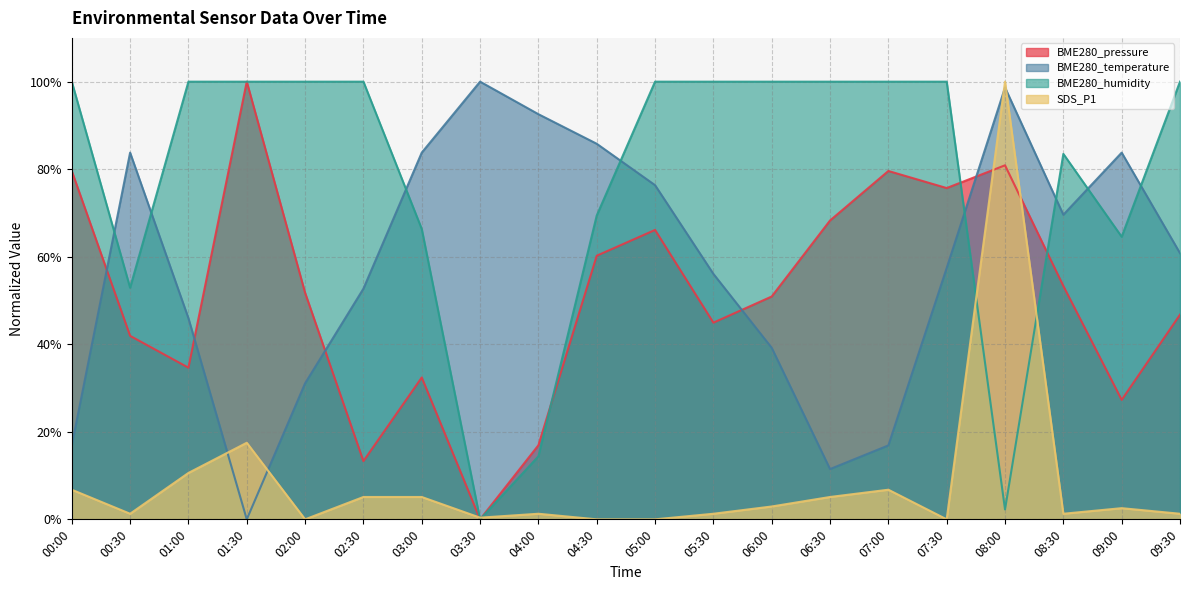

What is the sum of all BME280_temperature values?

1162.8